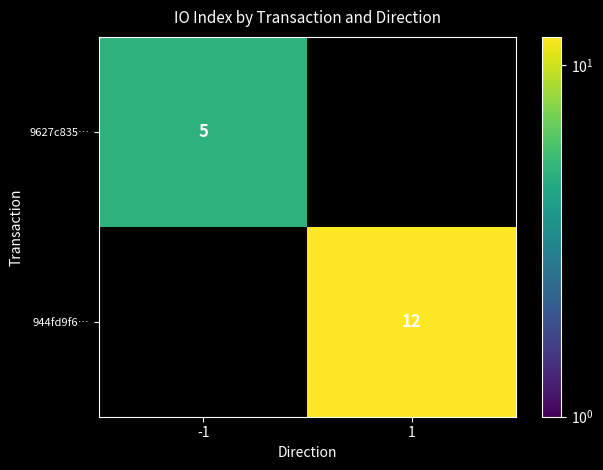

The value of 944fd9f6… at 1 is 17. True or false?

False